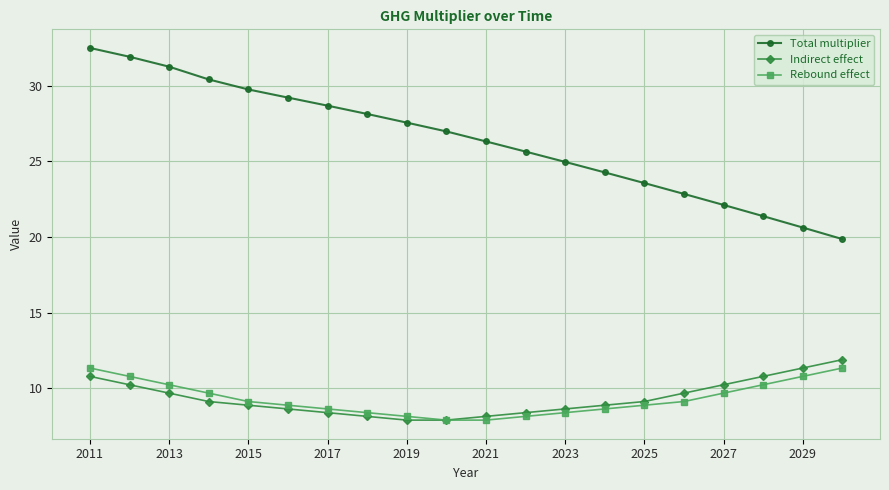

How many data points does each series have?

20